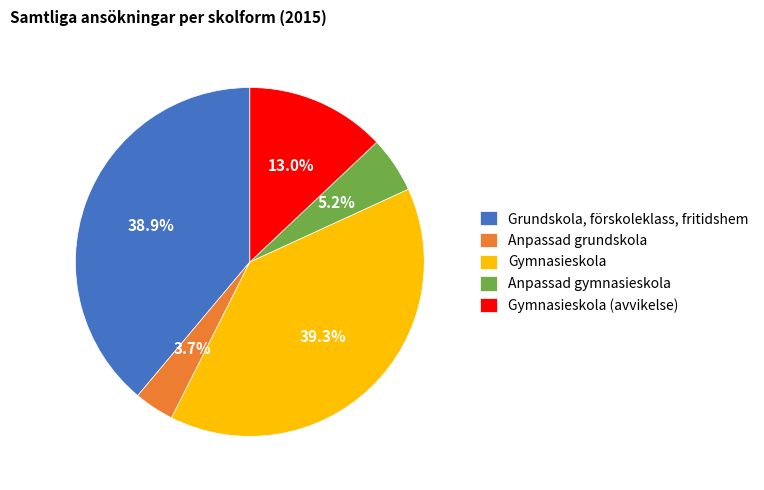

Does any single category account for the majority?

No